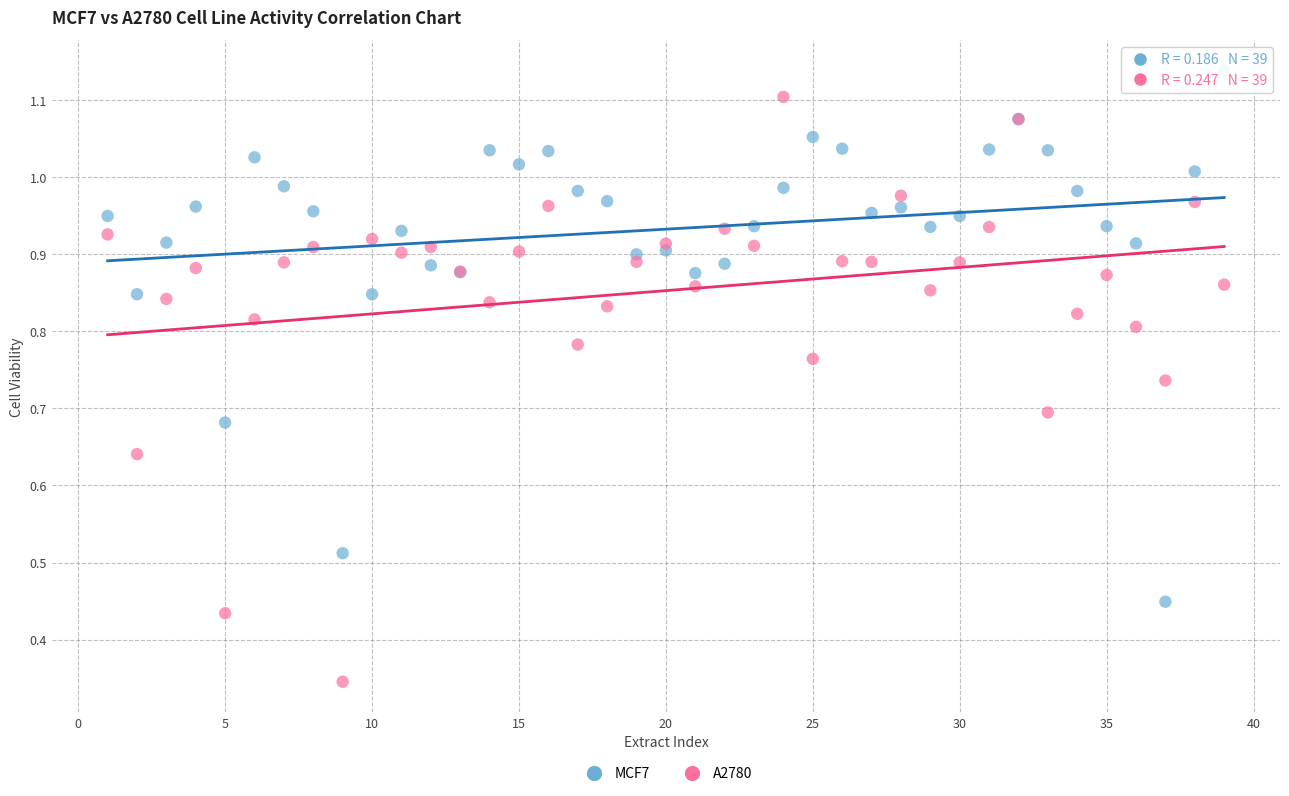

Which series reaches the maximum Y coordinate?

MCF7